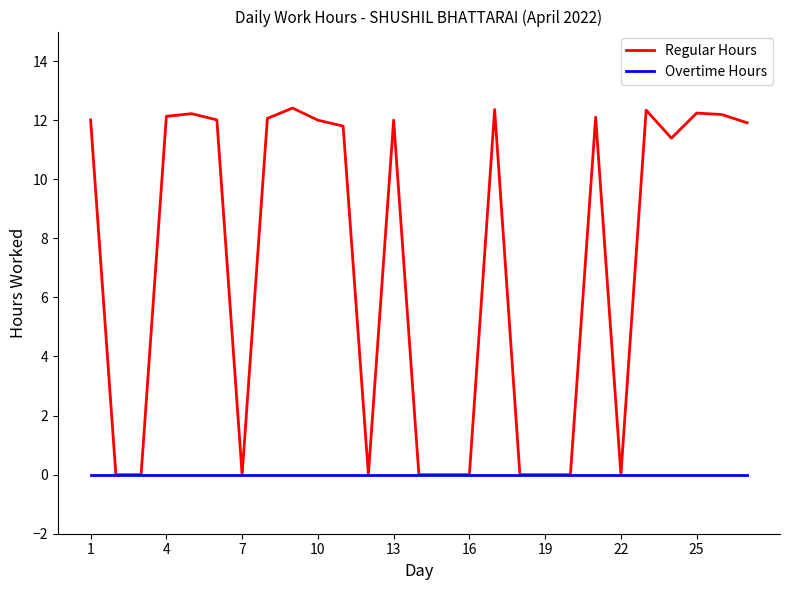

Does the chart display data point markers on the line(s)?

No